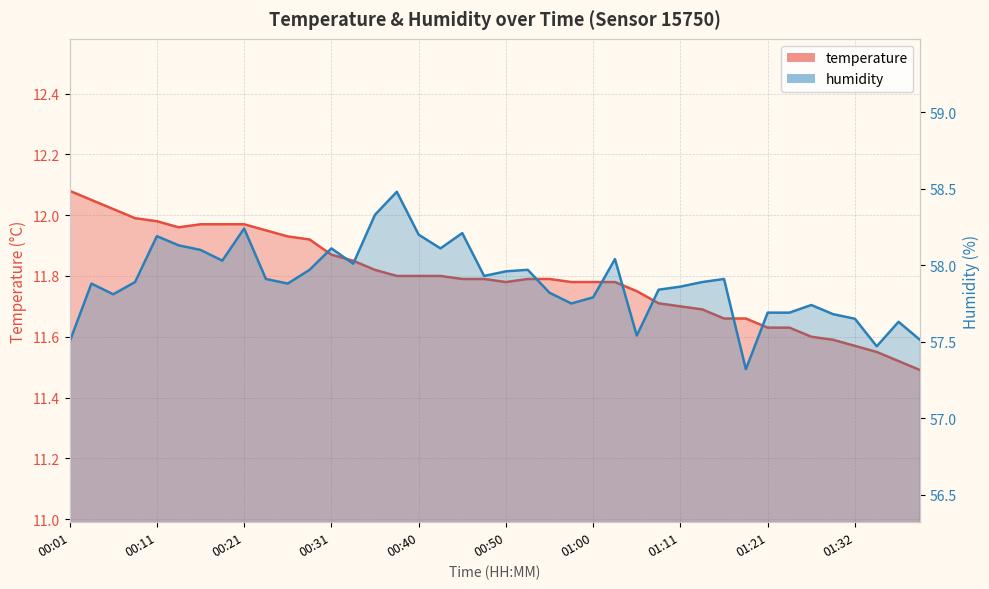

Rank the series by their maximum value, from lowest to highest.

temperature, humidity